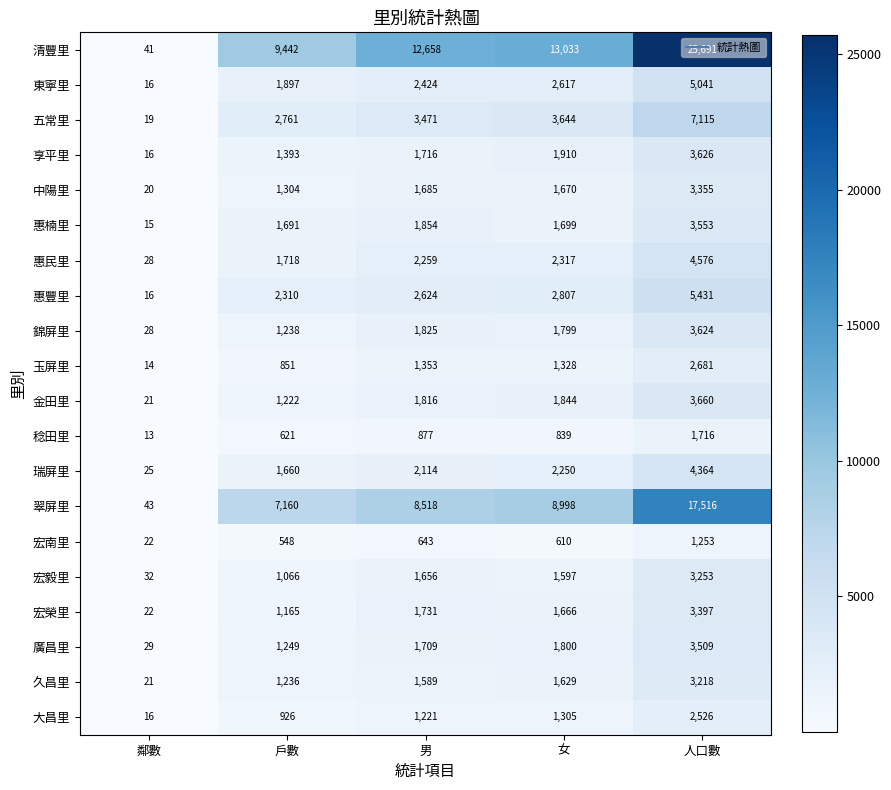

What is the spread (max minus min) of values at 女?

12423